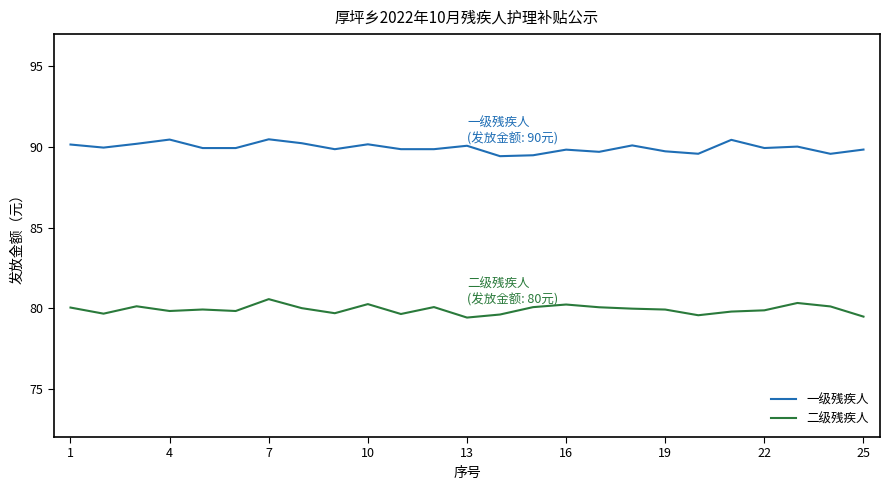

What is the difference between the maximum and minimum values in the 二级残疾人 series?

1.1